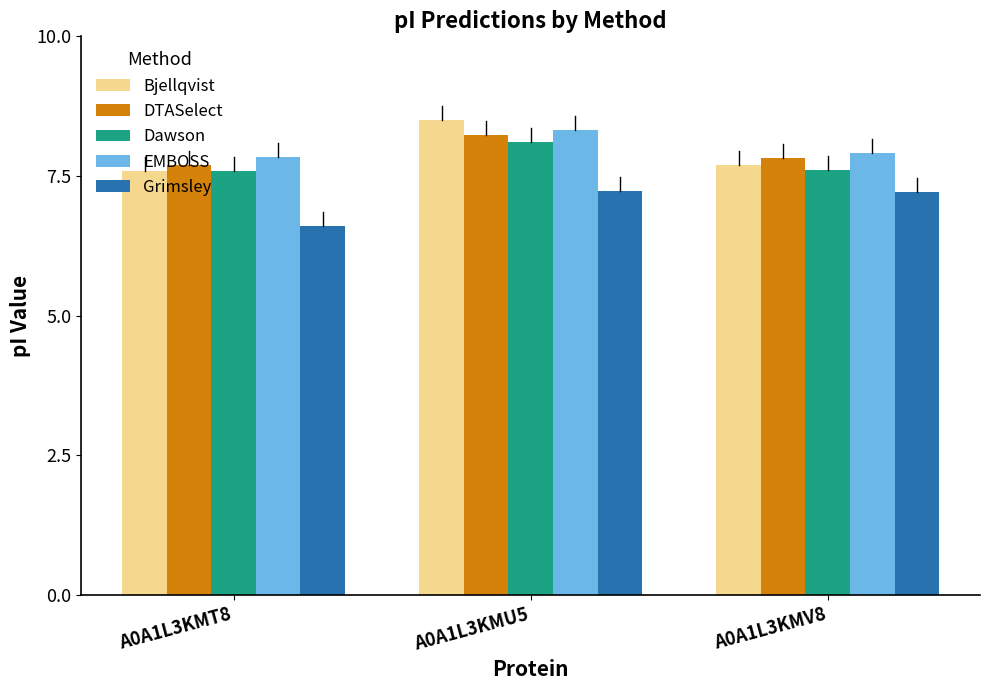

What is the label of the 3rd bar from the right?

A0A1L3KMT8